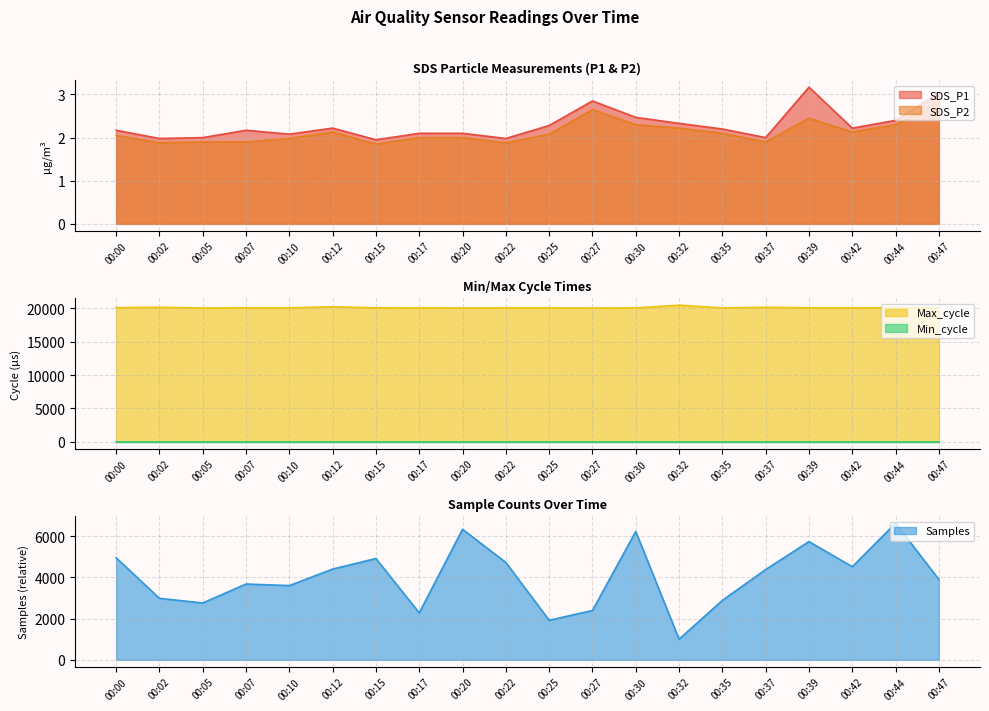

True or false: SDS_P1 has a value of 0.8 at 00:27.

False